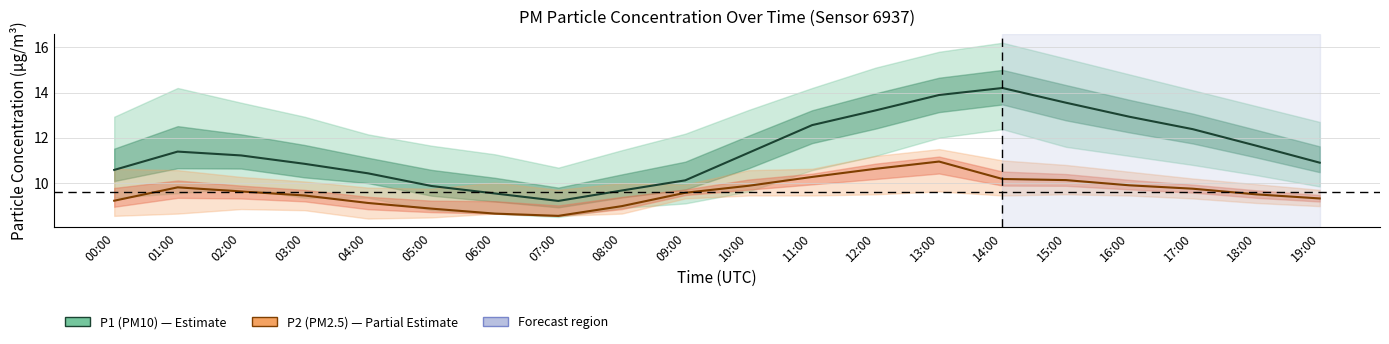

At which label does P1 (PM10) first exceed 11?

01:00